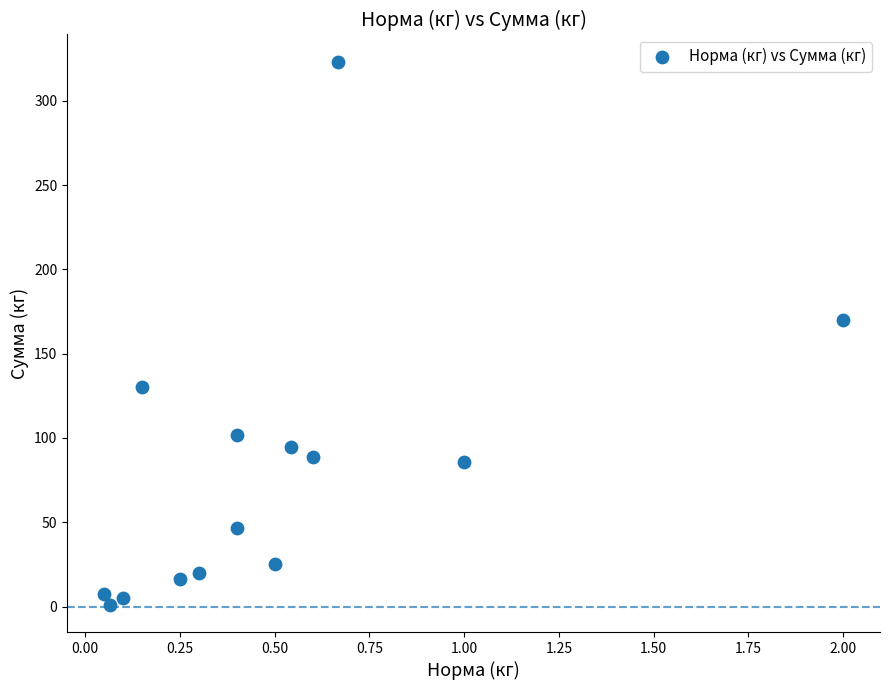

What is the range of X values (max minus min)?

1.9